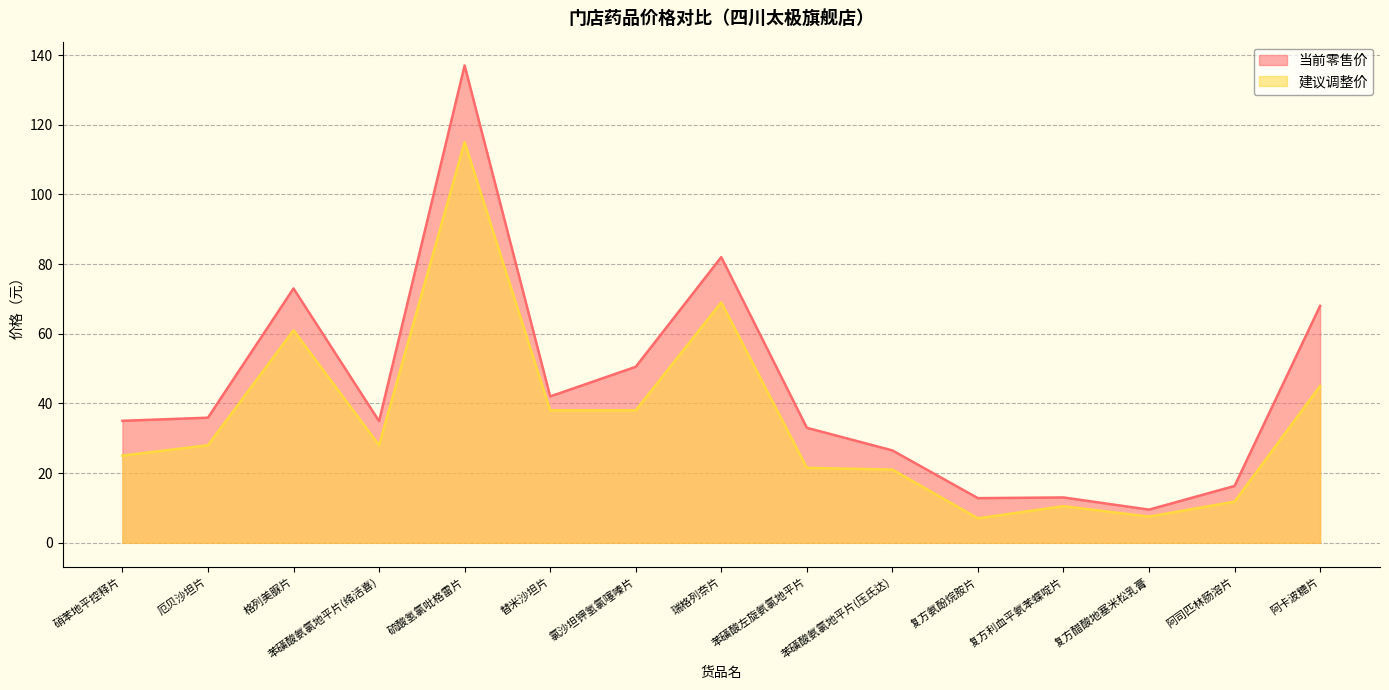

True or false: 建议调整价 has more than 2 points higher than both neighbors.

True